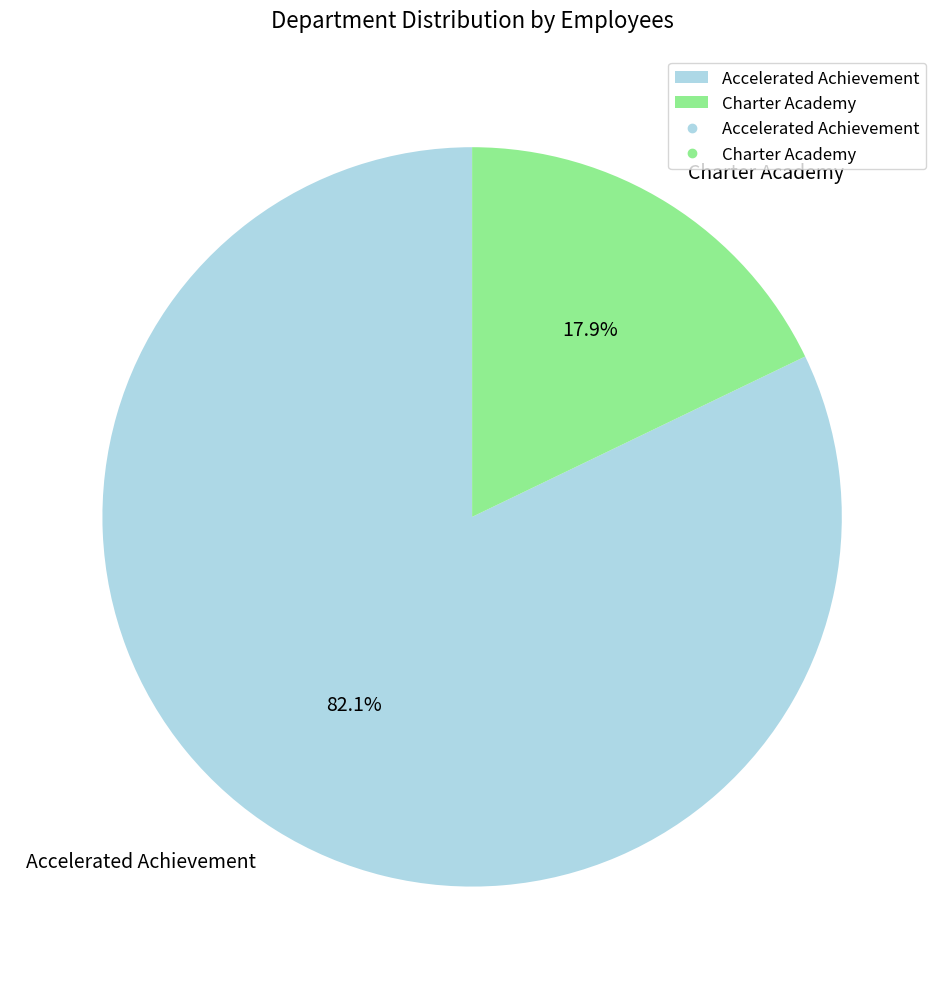

Count the number of slices in the pie.

2